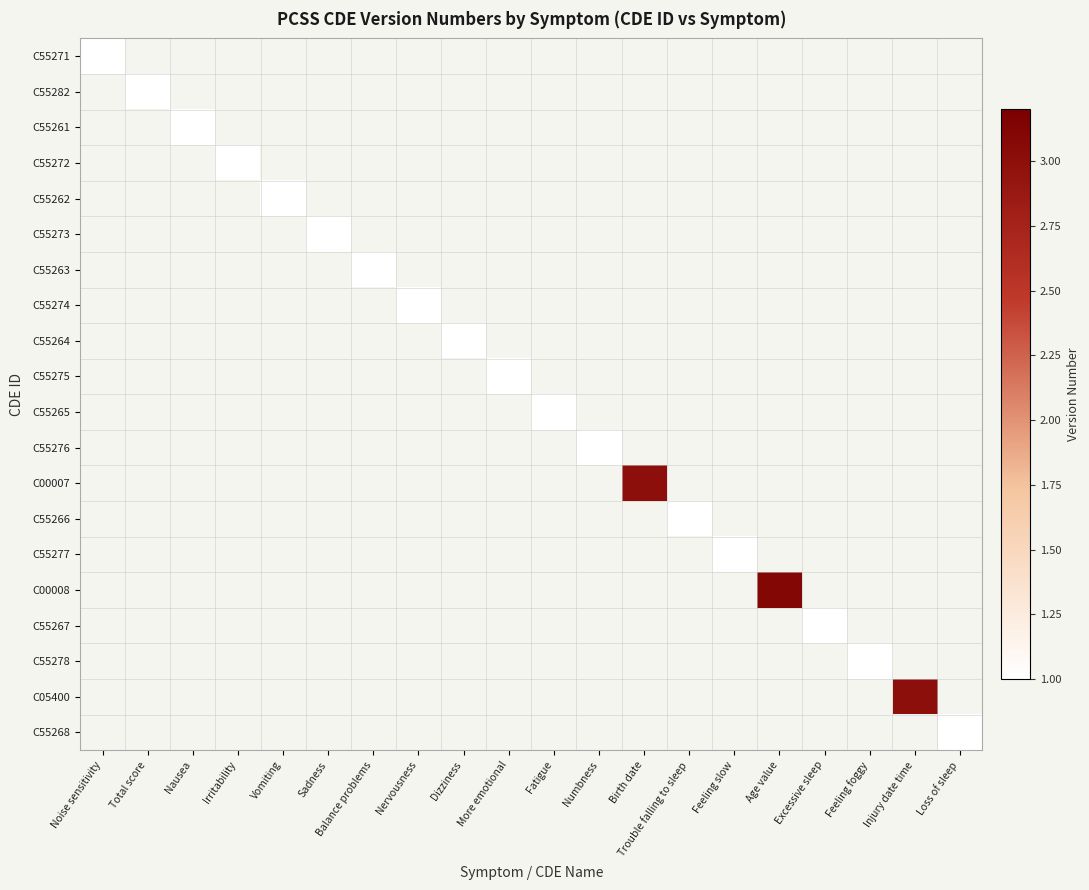

Rank the categories by C55277 value from highest to lowest.

Noise sensitivity, Total score, Nausea, Irritability, Vomiting, Sadness, Balance problems, Nervousness, Dizziness, More emotional, Fatigue, Numbness, Birth date, Trouble falling to sleep, Feeling slow, Age value, Excessive sleep, Feeling foggy, Injury date time, Loss of sleep